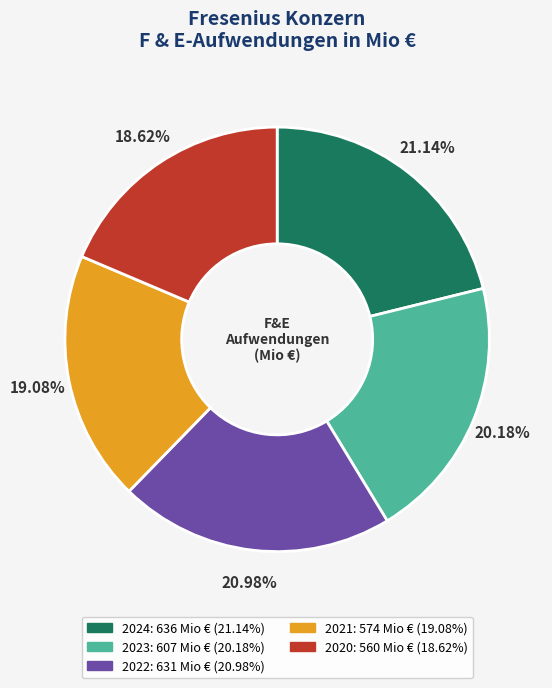

Is there a majority slice in this chart?

No